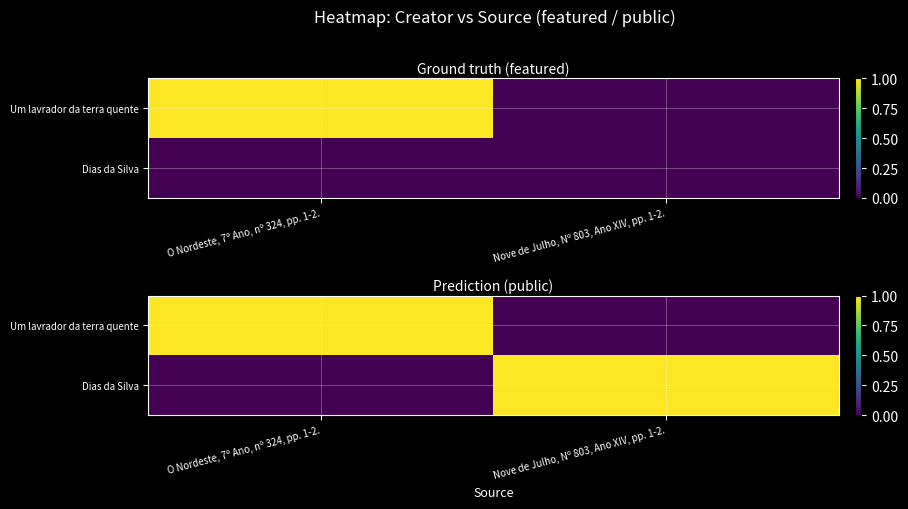

What is the greatest value displayed?

1